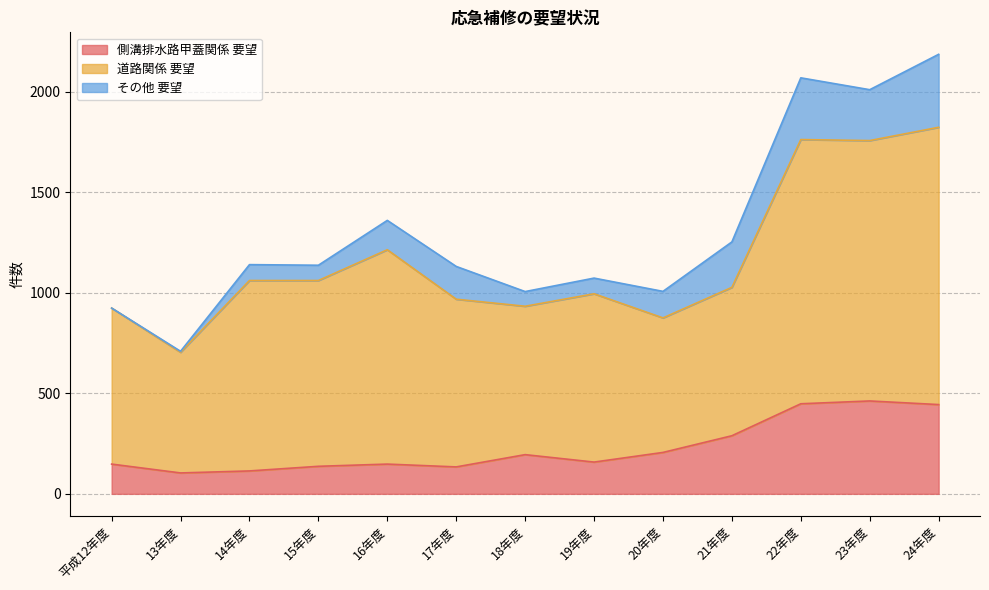

What is the value of the 道路関係 要望 point at the 11th from the left?

1314